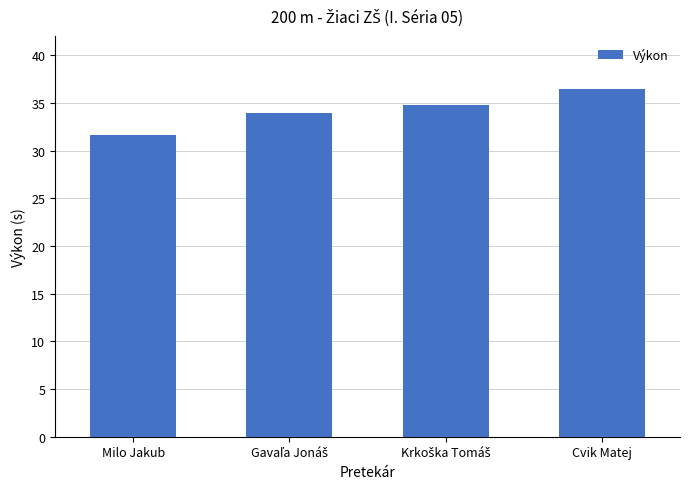

What is the value of the 4th bar from the left?

36.4